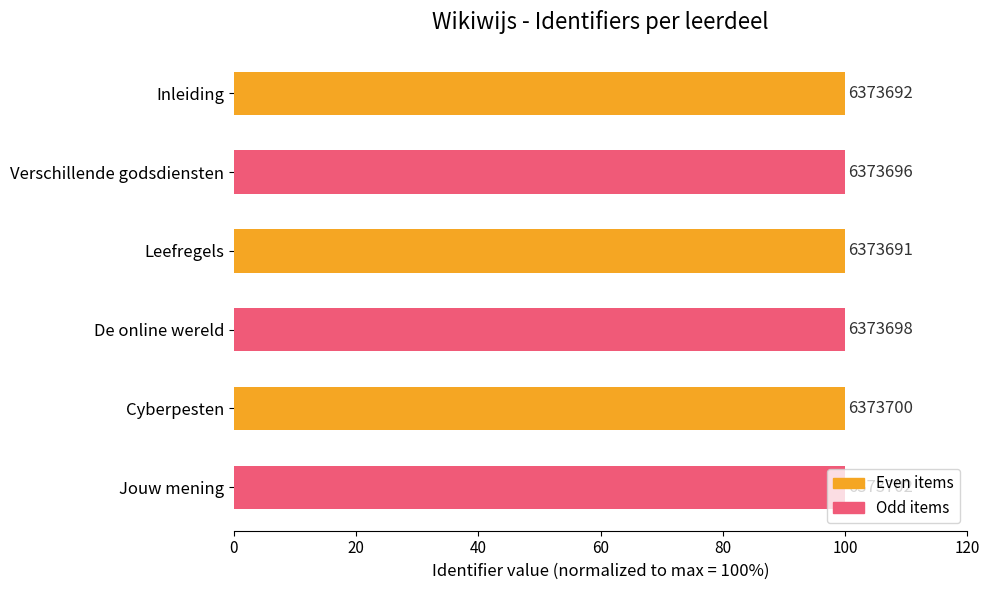

How many bars are there in total?

6